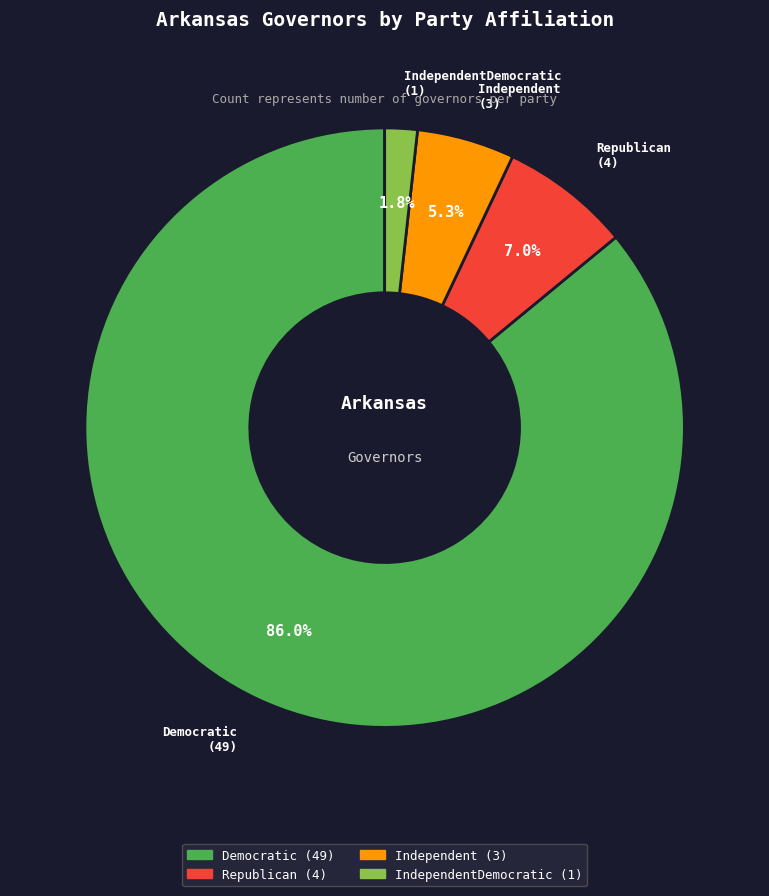

How many segments does this pie chart have?

4